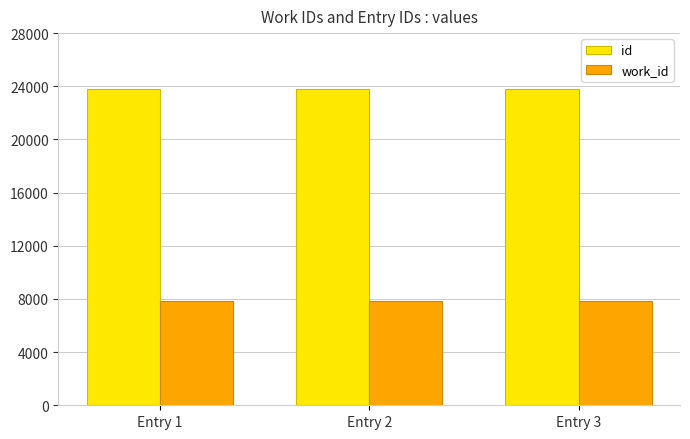

The id series shows 23779 at Entry 3. True or false?

True